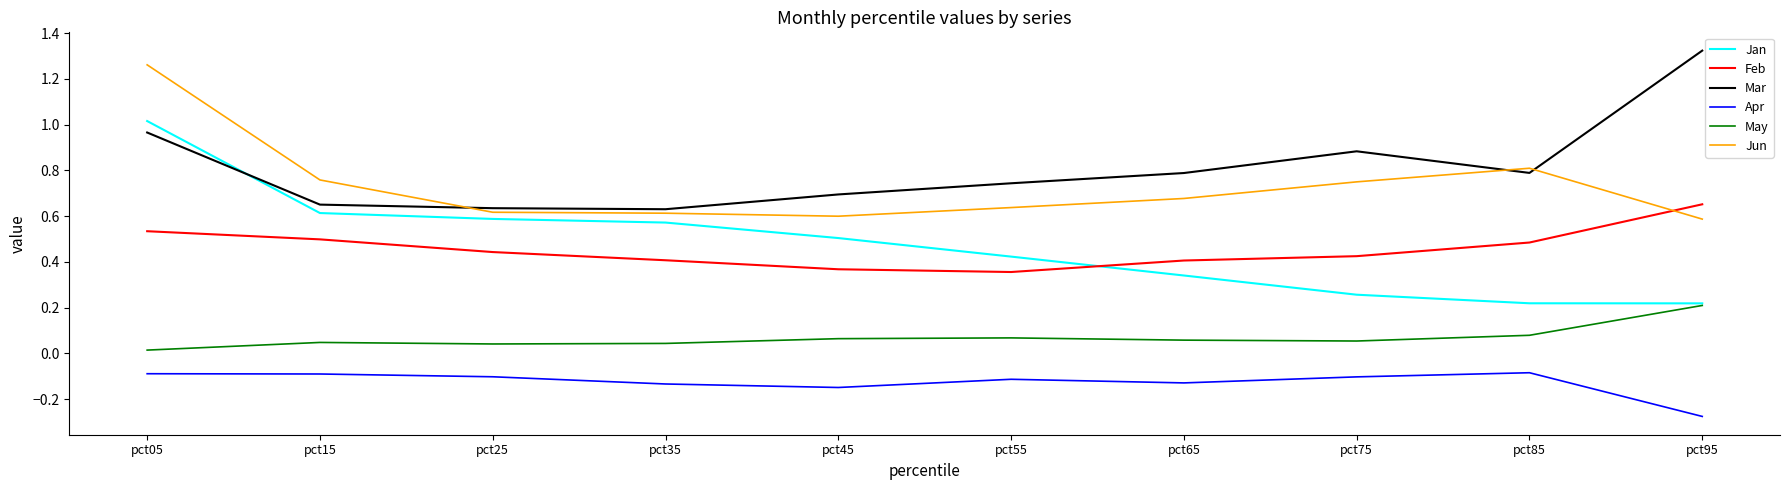

What are all the series names shown in the legend?

Jan, Feb, Mar, Apr, May, Jun